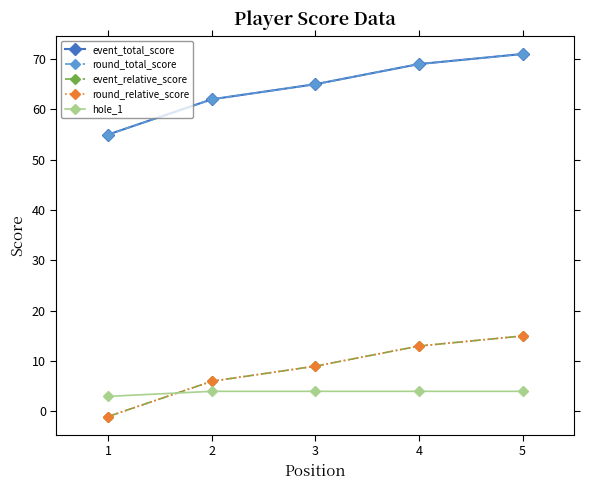

Is this an area chart (filled region under the line)?

No